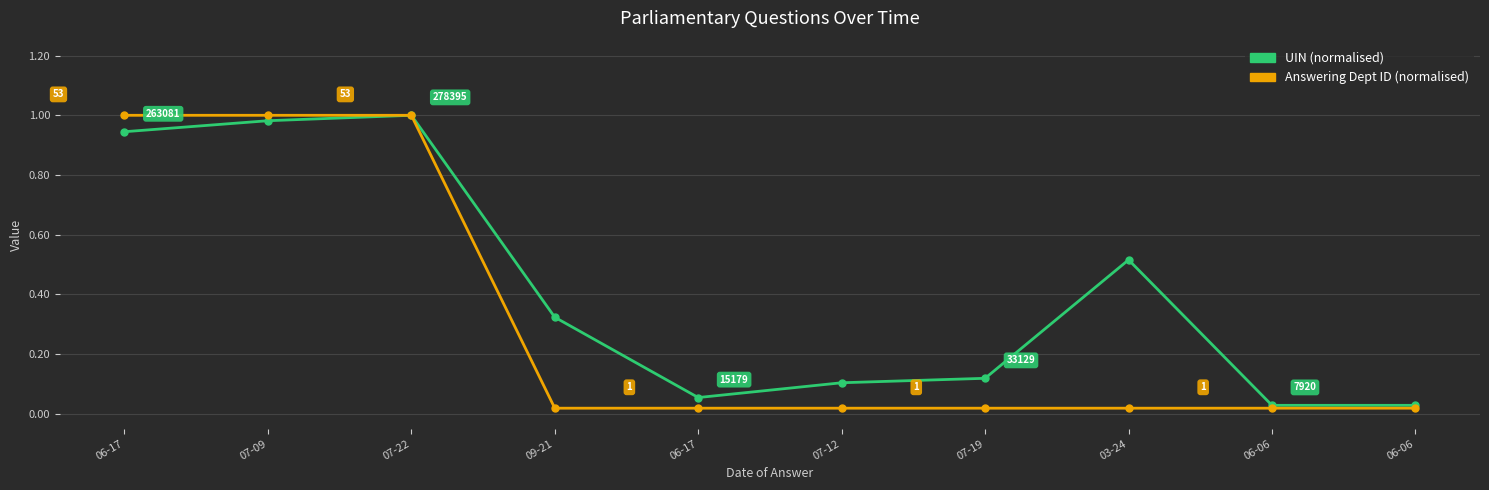

What are all the series names shown in the legend?

UIN (normalised), Answering Dept ID (normalised)